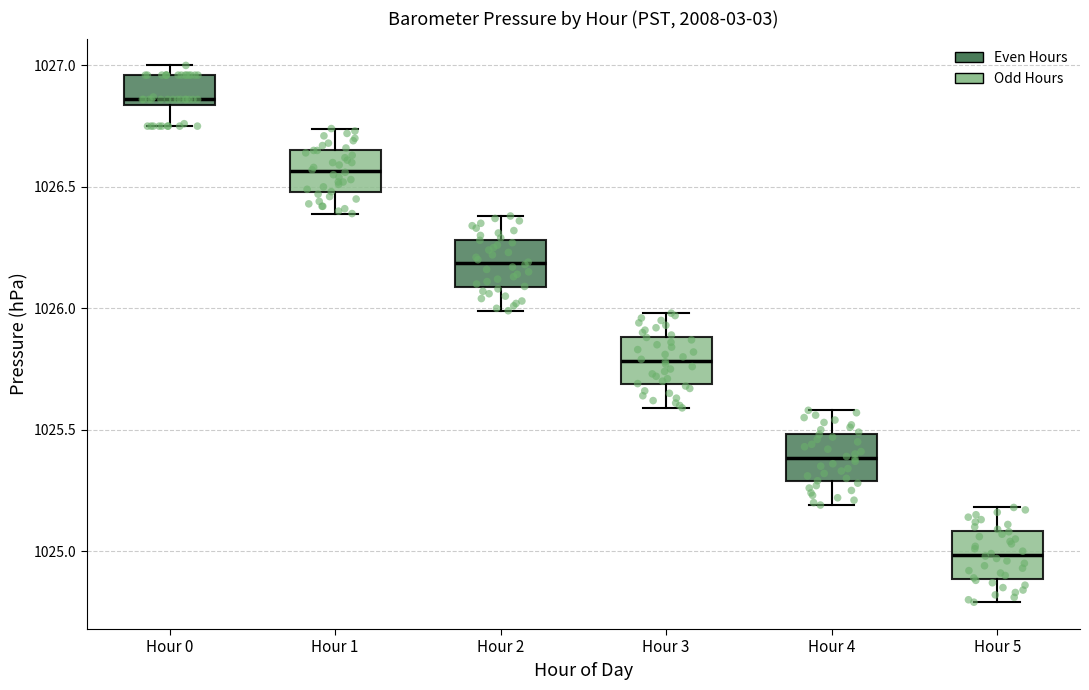

Reading left to right, read every box against the y-axis: the position of its median line, the range the box covers, and the ends of its whiskers. The values are not printed on the chart, so give them approximately, as read against the axis.

Hour 0: median 1026.85 (just above the box's lower edge), box 1026.85 to 1026.95, whiskers 1026.75 to 1027.00
Hour 1: median 1026.55, box 1026.50 to 1026.65, whiskers 1026.40 to 1026.75
Hour 2: median 1026.20, box 1026.10 to 1026.30, whiskers 1026.00 to 1026.40
Hour 3: median 1025.80, box 1025.70 to 1025.90, whiskers 1025.60 to 1026.00
Hour 4: median 1025.40, box 1025.30 to 1025.50, whiskers 1025.20 to 1025.60
Hour 5: median 1025.00, box 1024.90 to 1025.10, whiskers 1024.80 to 1025.20